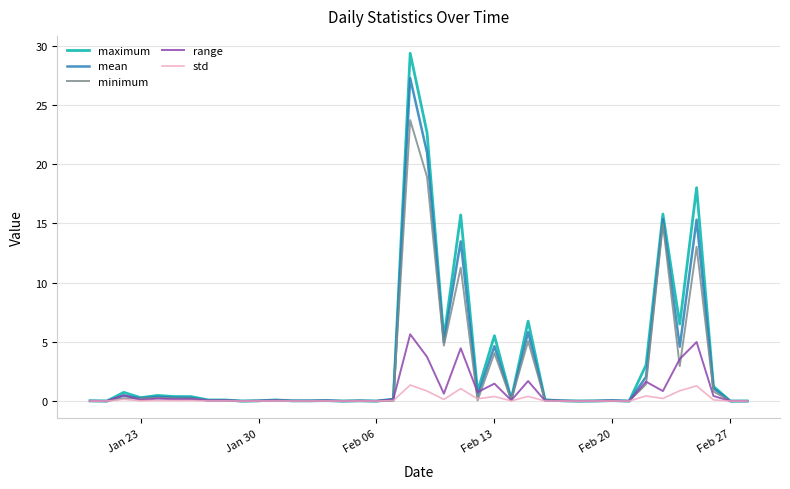

What is the maximum value shown in the chart?

29.4